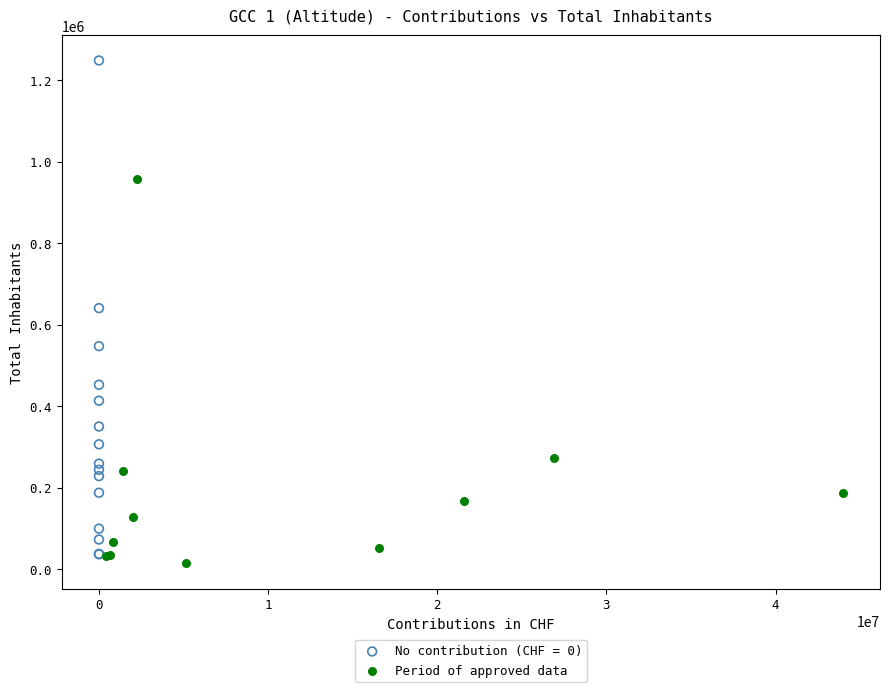

Which series has the widest spread of Y values?

No contribution (CHF = 0)